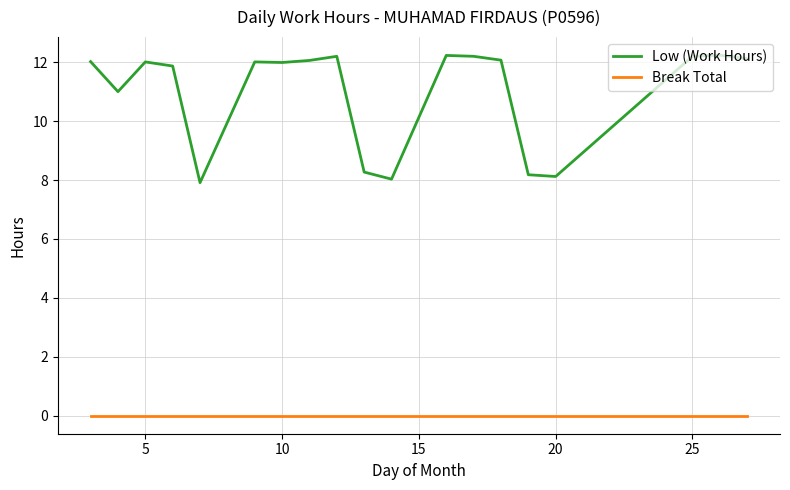

How many lines are shown in the chart?

2